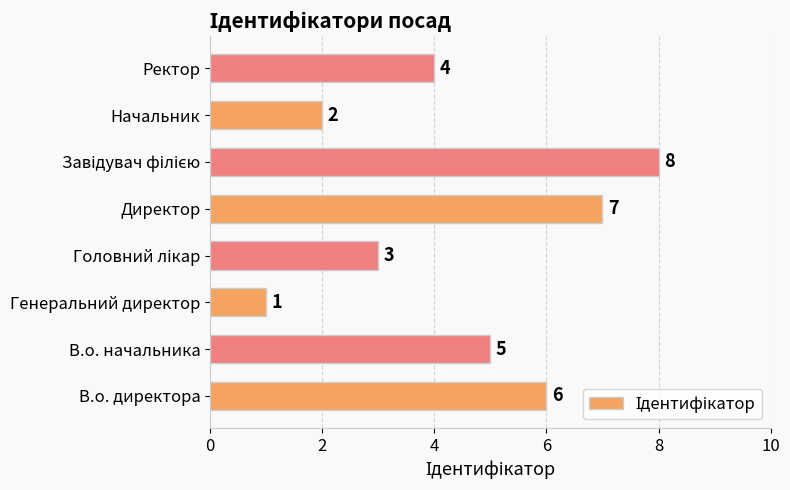

How many data points does each series have?

8